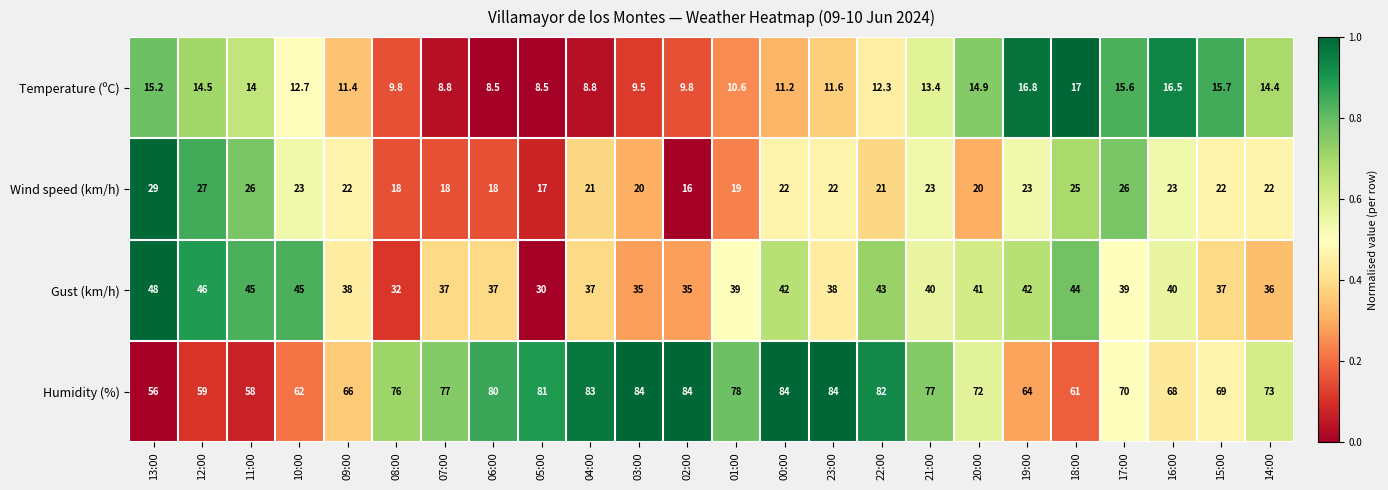

At which category is the sum across all series the highest?

00:00